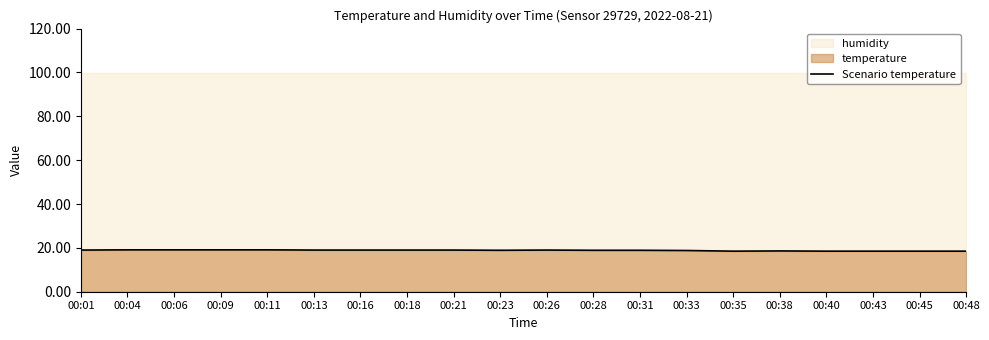

What is the average value?

18.9